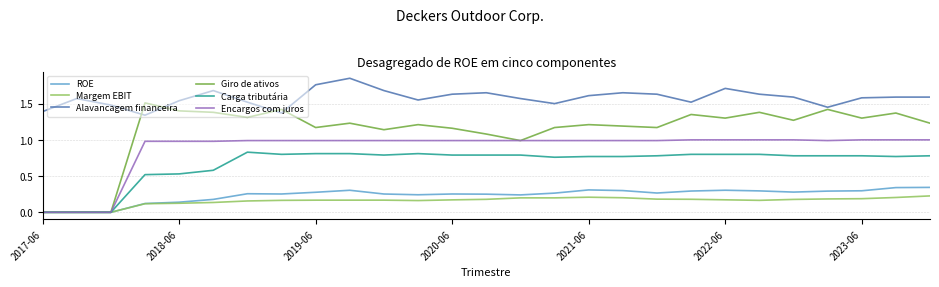

Which series has the largest total across all categories?

Alavancagem financeira